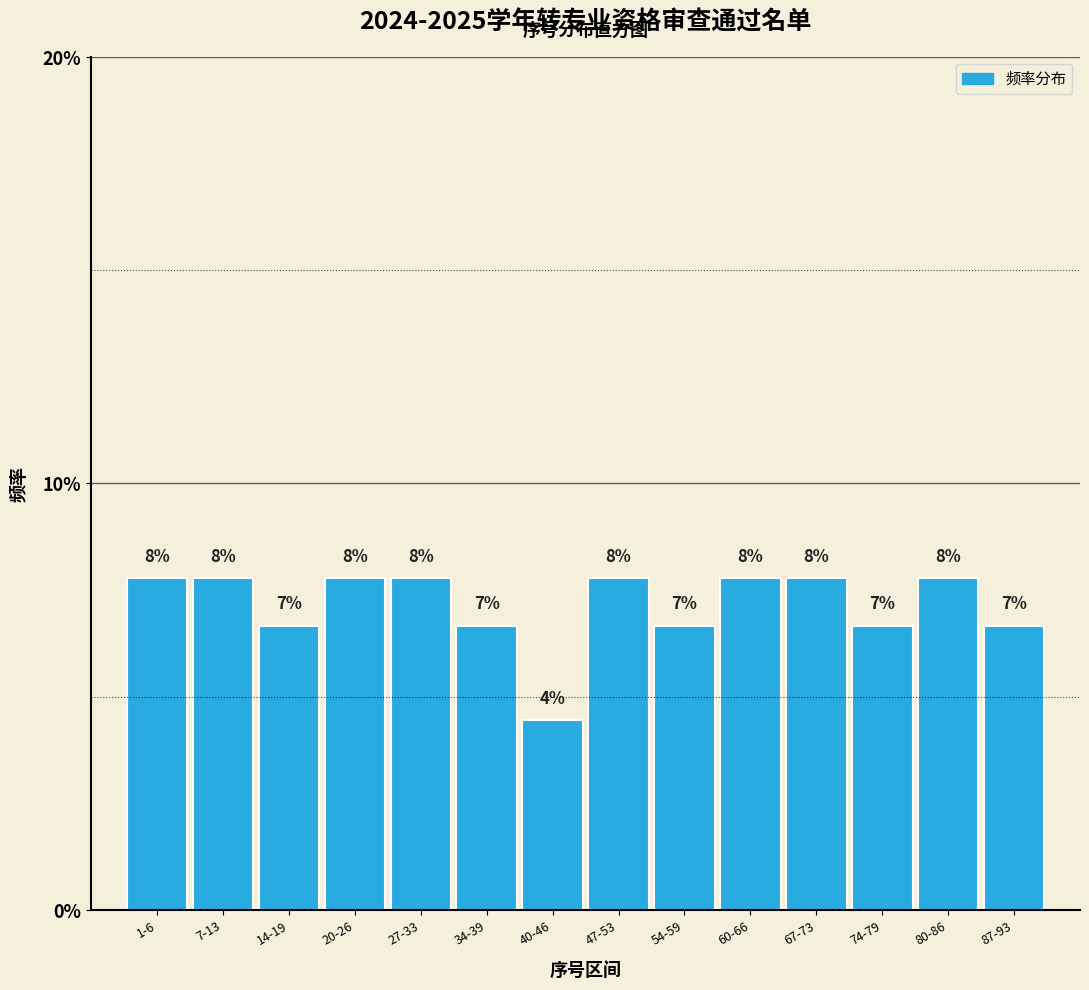

Are the bars horizontal?

No